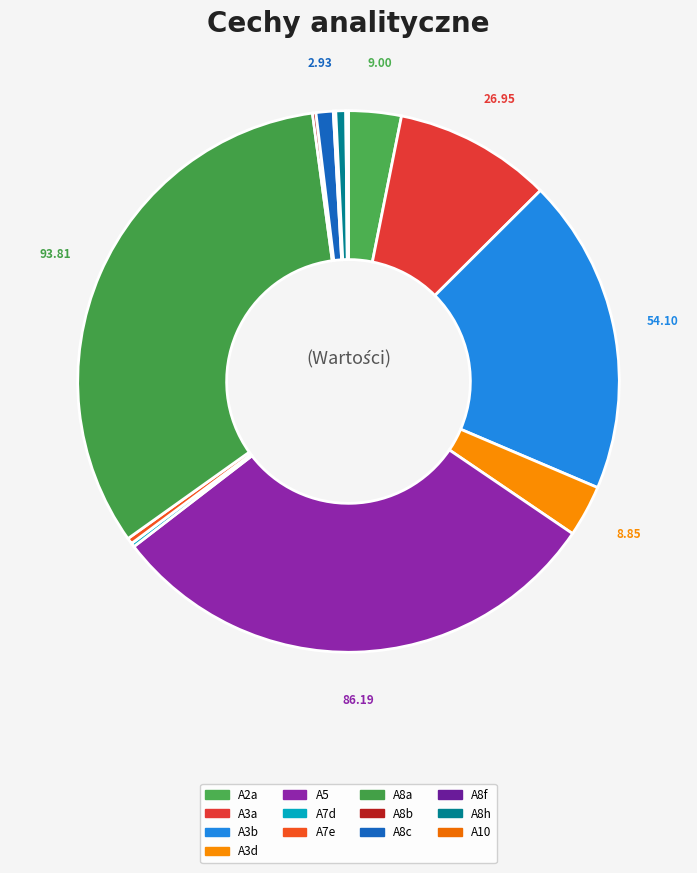

To the nearest percent, what is the combined percentage of A8a and A7d?

33%